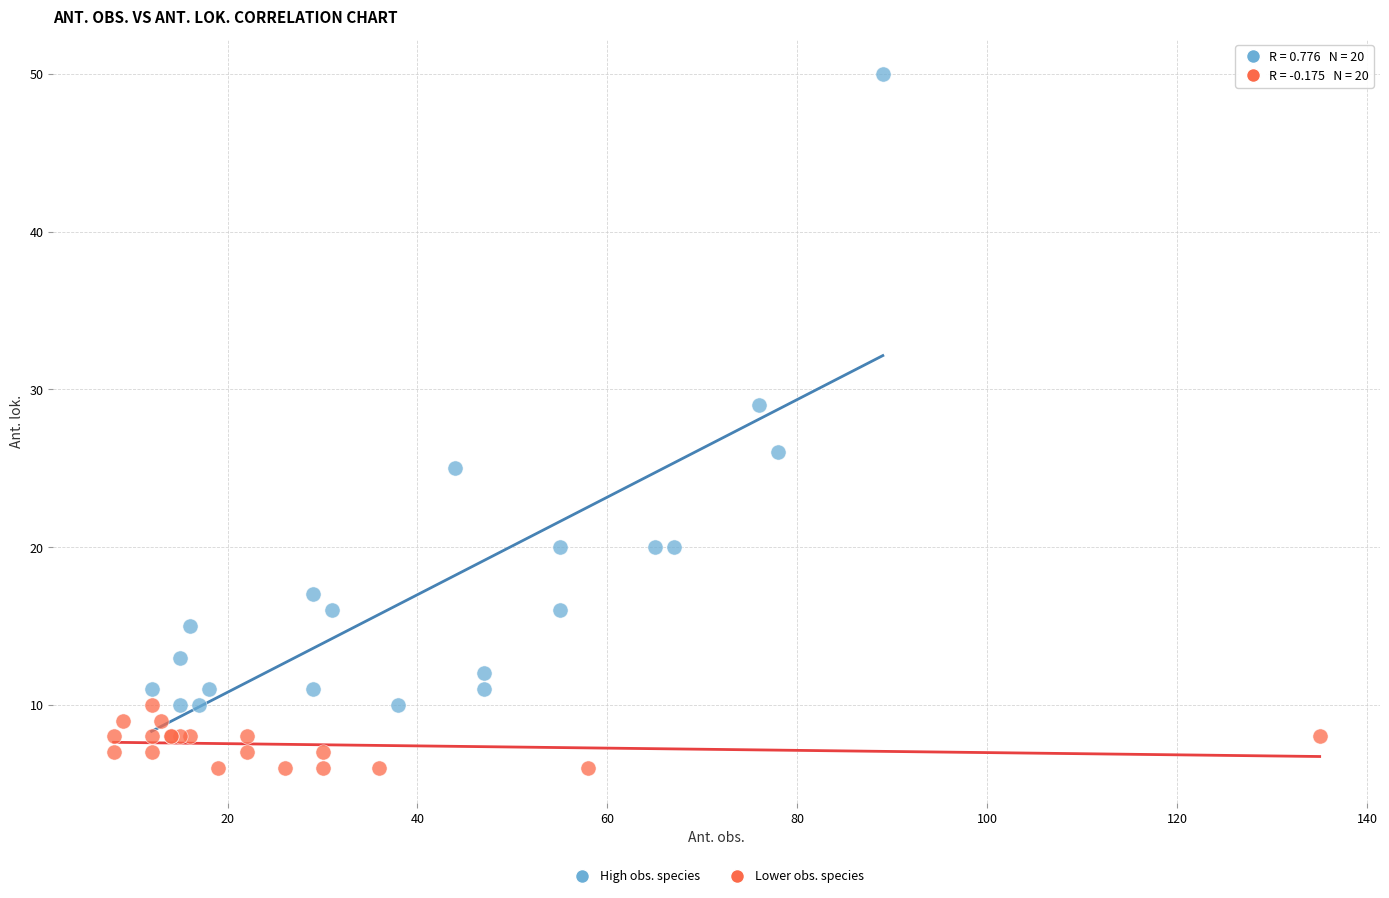

Which series has the widest spread of Y values?

High obs. species